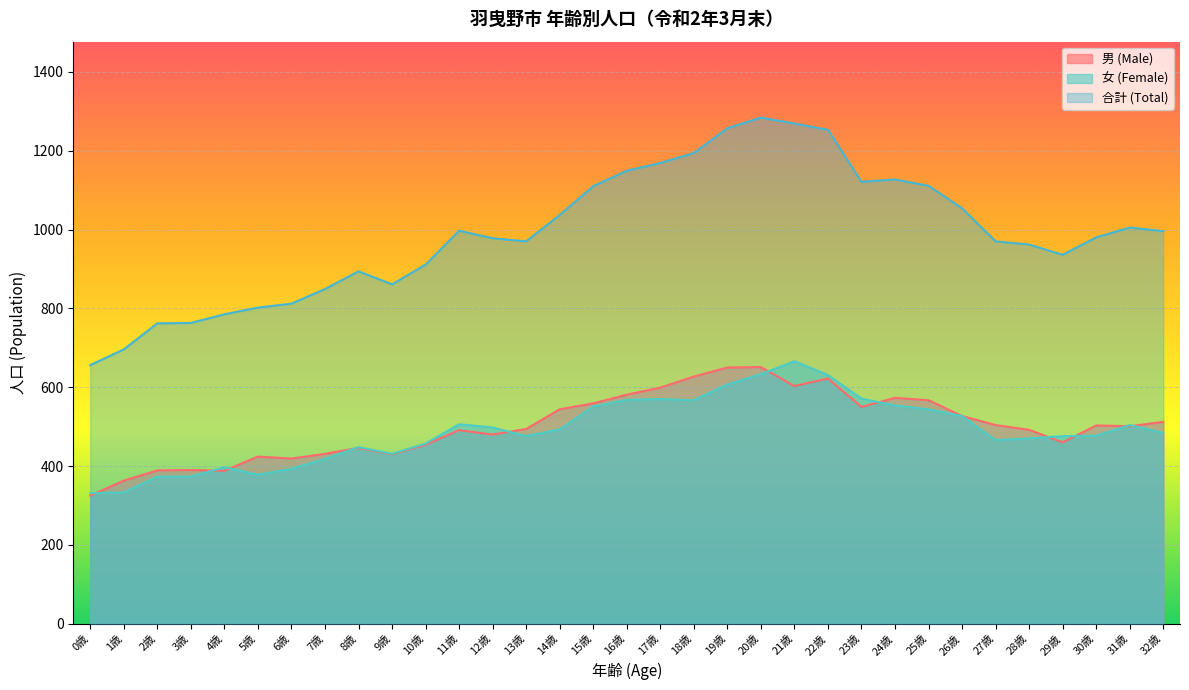

How many values in the 男 (Male) series exceed 501?

16